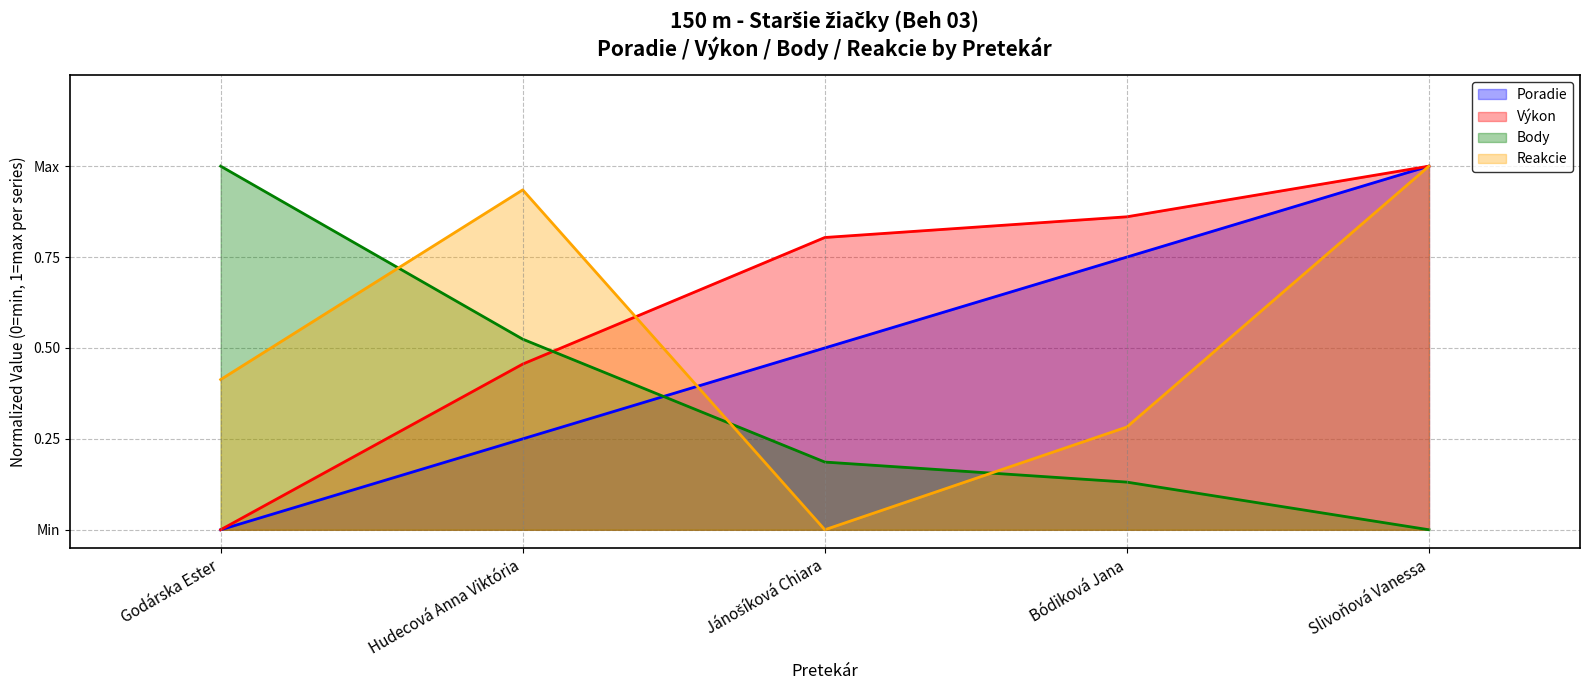

What position from the right is Slivoňová Vanessa?

1